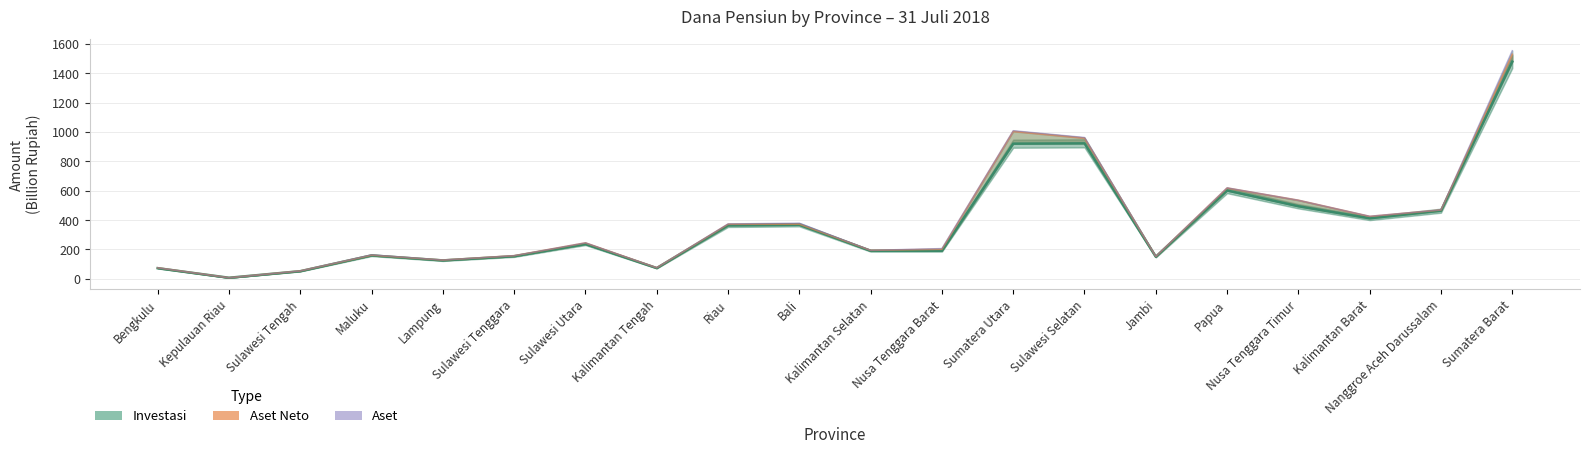

Between Nanggroe Aceh Darussalam and Nusa Tenggara Barat, which is larger?

Nanggroe Aceh Darussalam